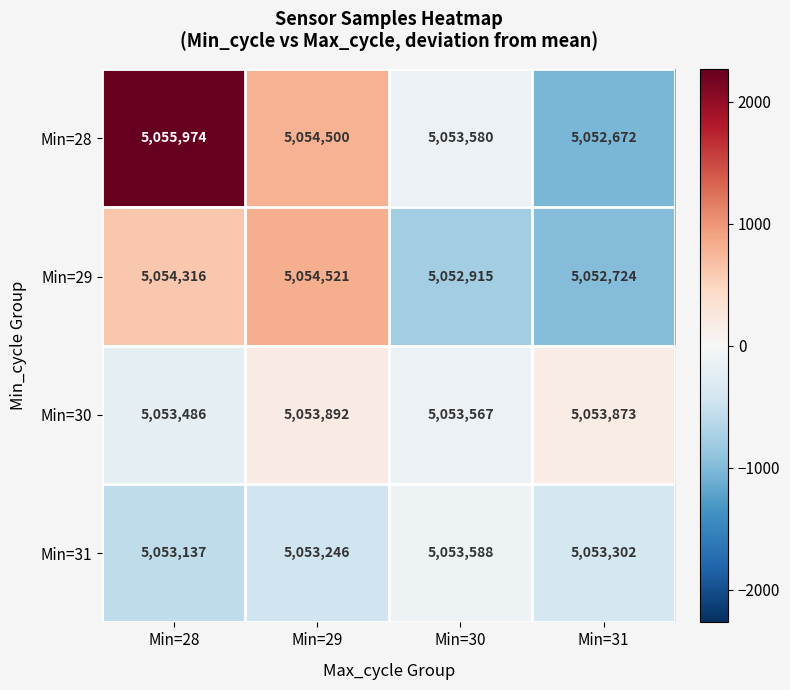

Which series has the largest total across all categories?

Min=28